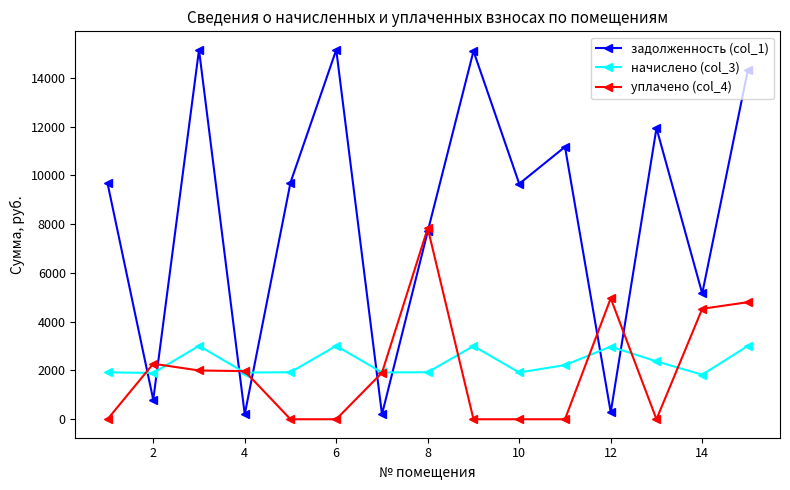

At how many categories does at least one series exceed 471?

15